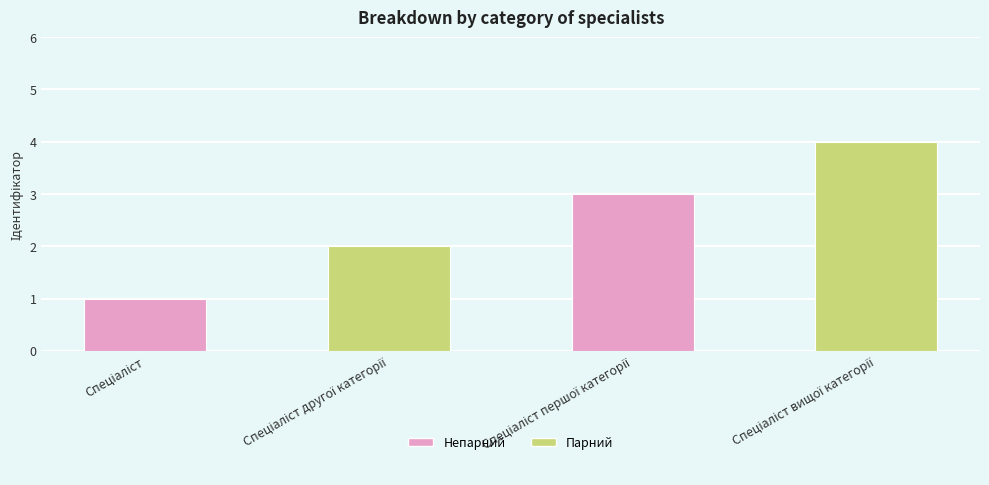

What is the greatest value displayed?

4